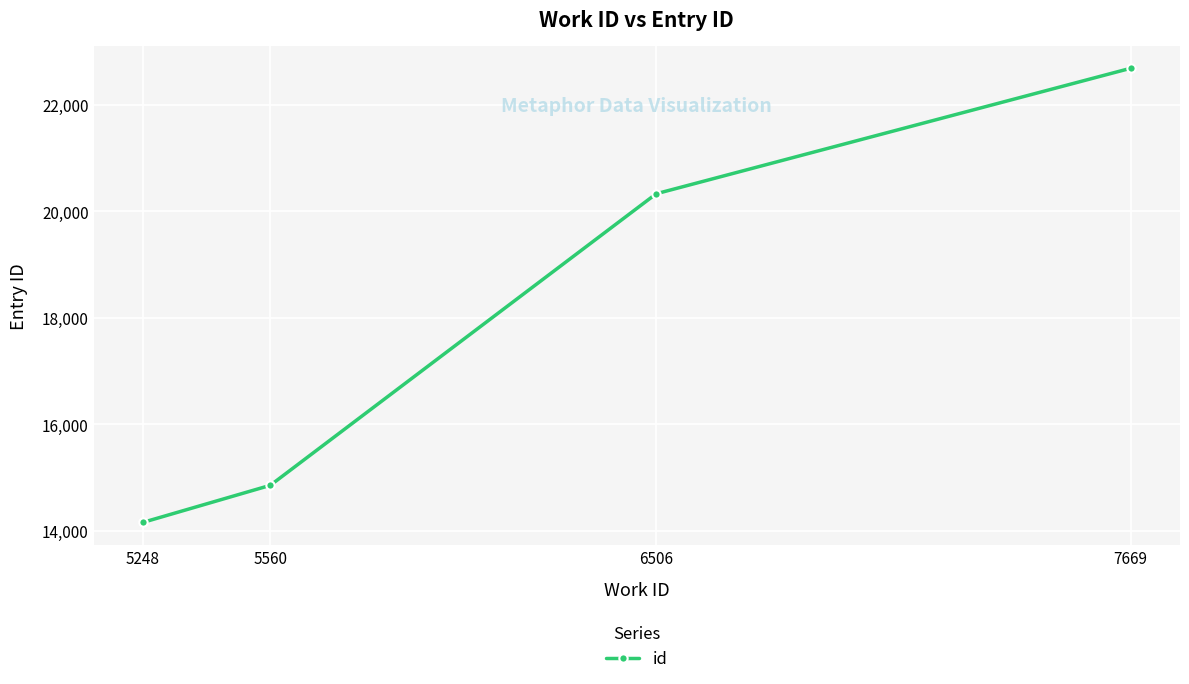

Reading left to right, list all the values displayed in this chart.

14161	14856	20328	22683